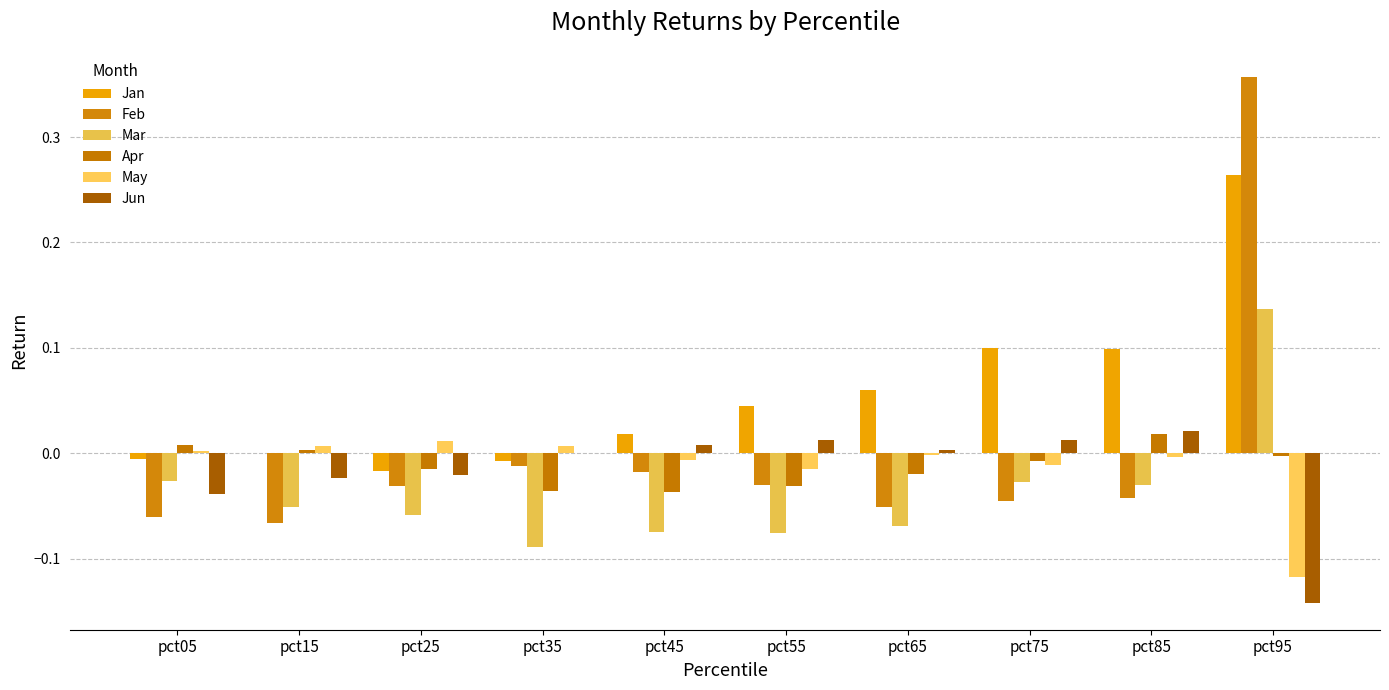

Are the bars horizontal?

No